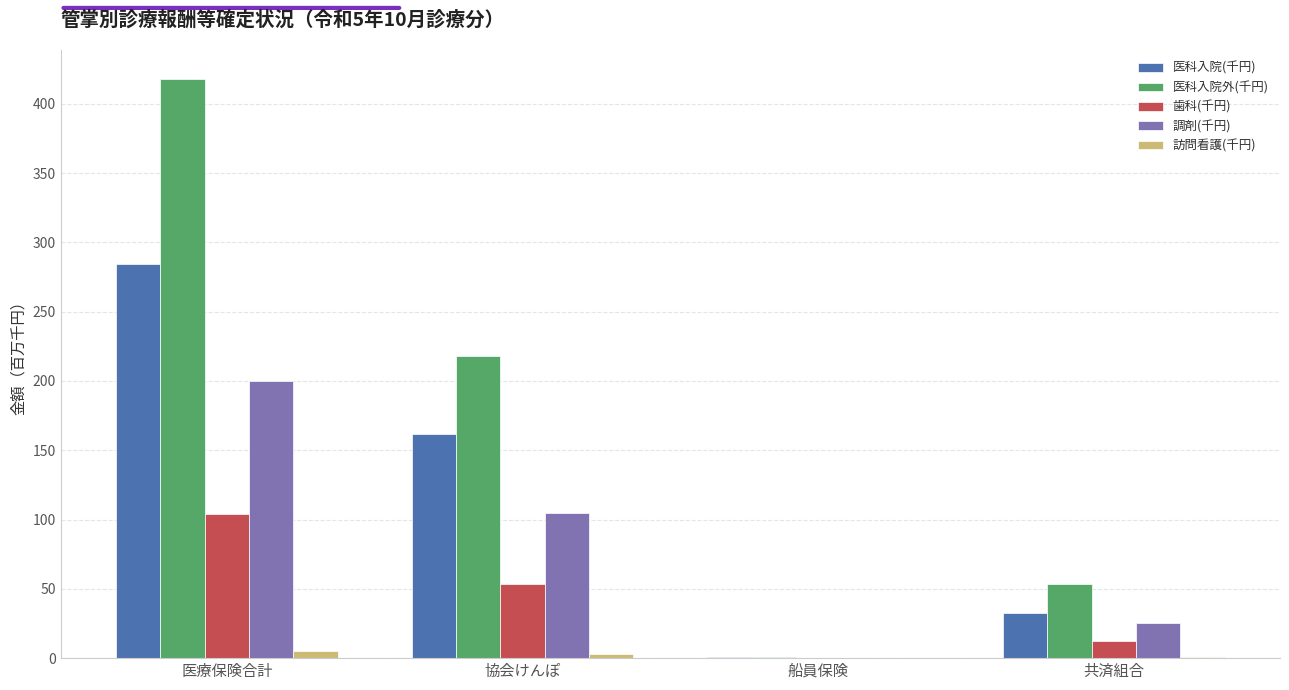

What is the sum of all 訪問看護(千円) values?

8.2